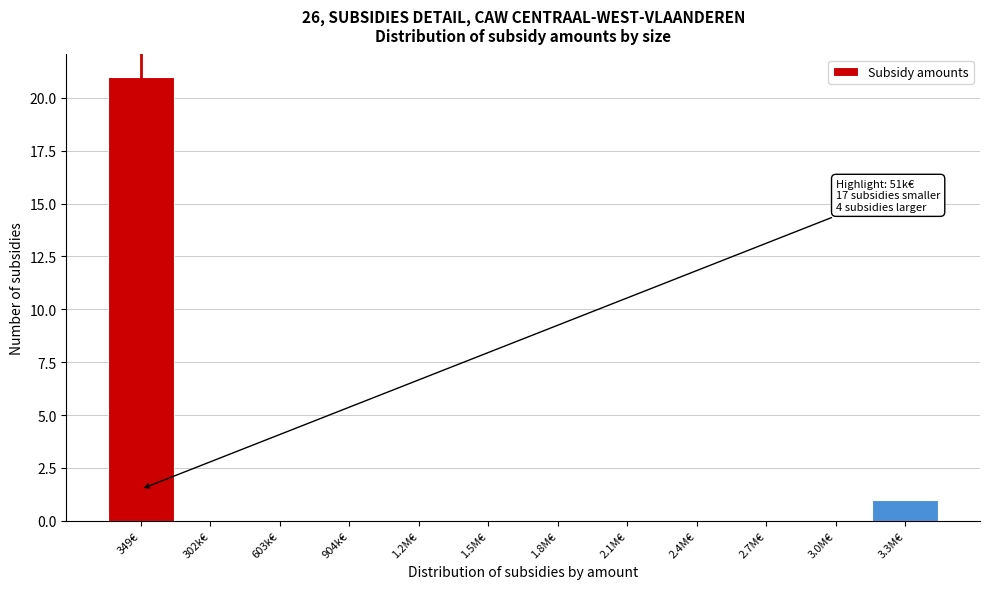

Reading left to right, what are all the values shown in this chart?

349€=21	302k€=0	603k€=0	904k€=0	1.2M€=0	1.5M€=0	1.8M€=0	2.1M€=0	2.4M€=0	2.7M€=0	3.0M€=0	3.3M€=1